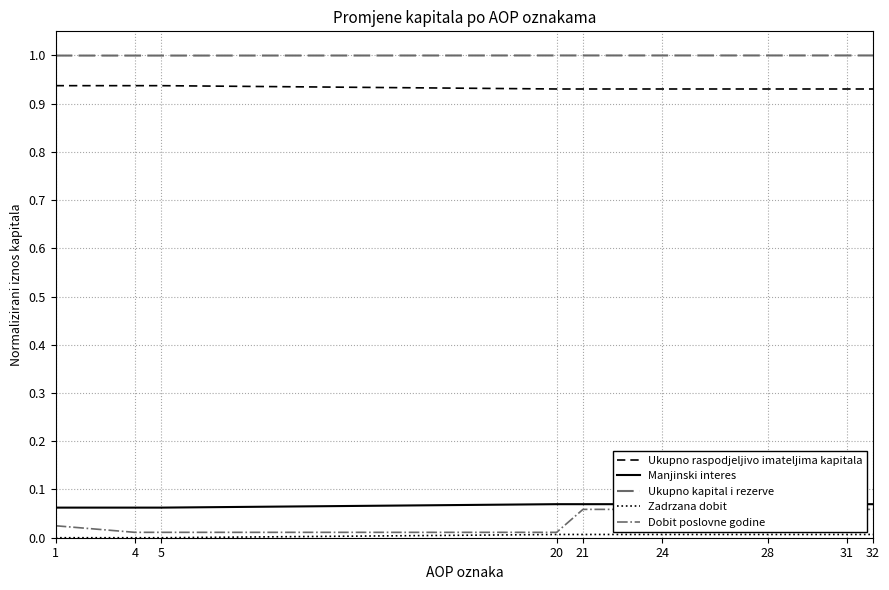

At 21, list the series in order from largest to smallest.

Ukupno kapital i rezerve, Ukupno raspodjeljivo imateljima kapitala, Manjinski interes, Dobit poslovne godine, Zadrzana dobit